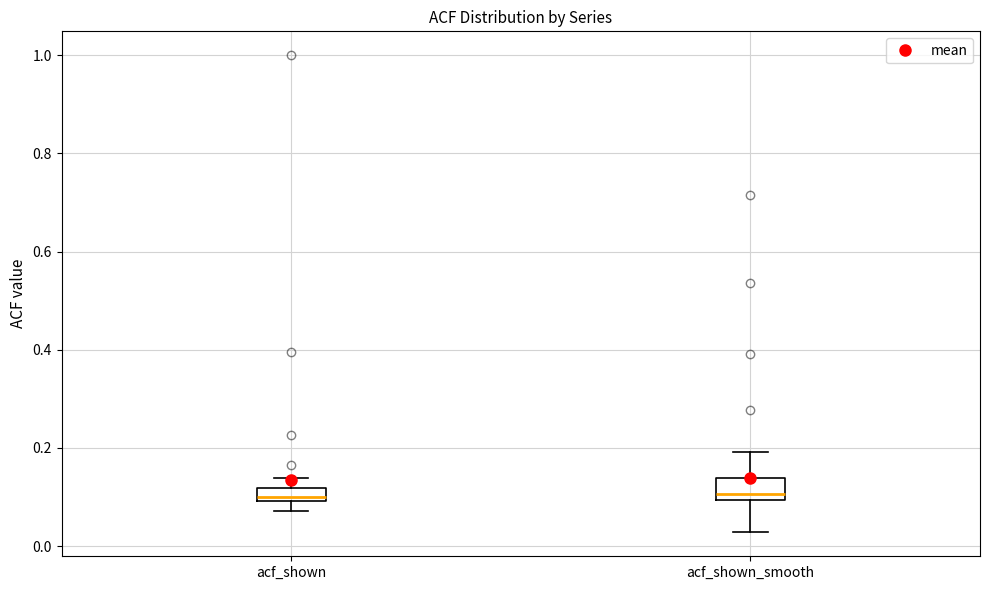

Where is the upper edge of the box for acf_shown_smooth on the y-axis? The values are not printed on the chart, so give them approximately, as read against the axis.

0.14